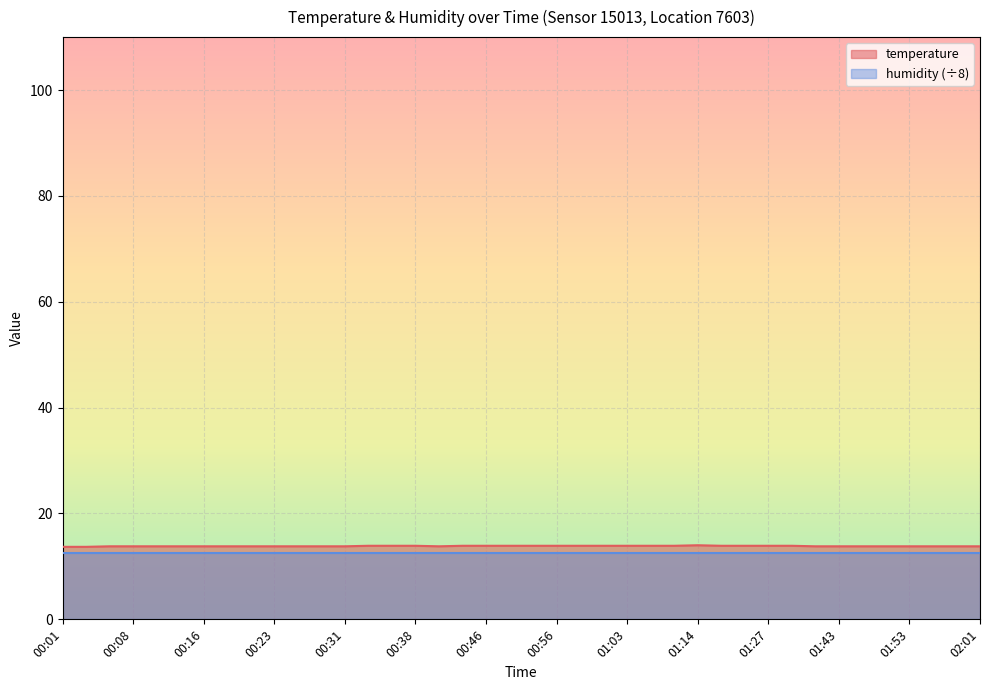

Where is the data nearest to the value 13?

00:01